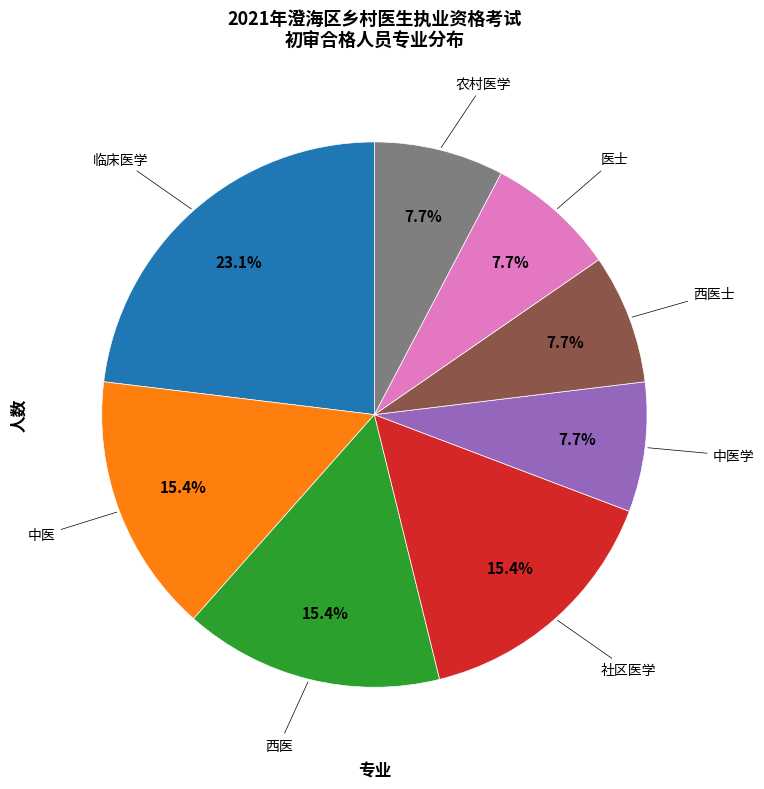

Does any single category account for the majority?

No